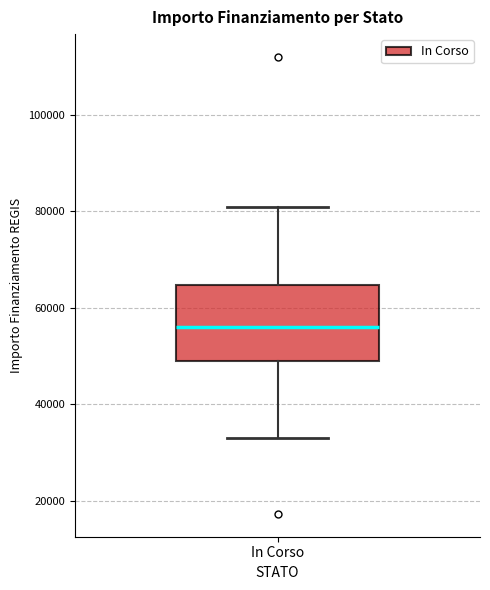

Transcribe this box plot: give where the median line is, the range the box spans, and where the two whiskers end, as read against the y-axis. The values are not printed on the chart, so give them approximately, as read against the axis.

median 56000, box 50000 to 64000, whiskers 32000 to 80000